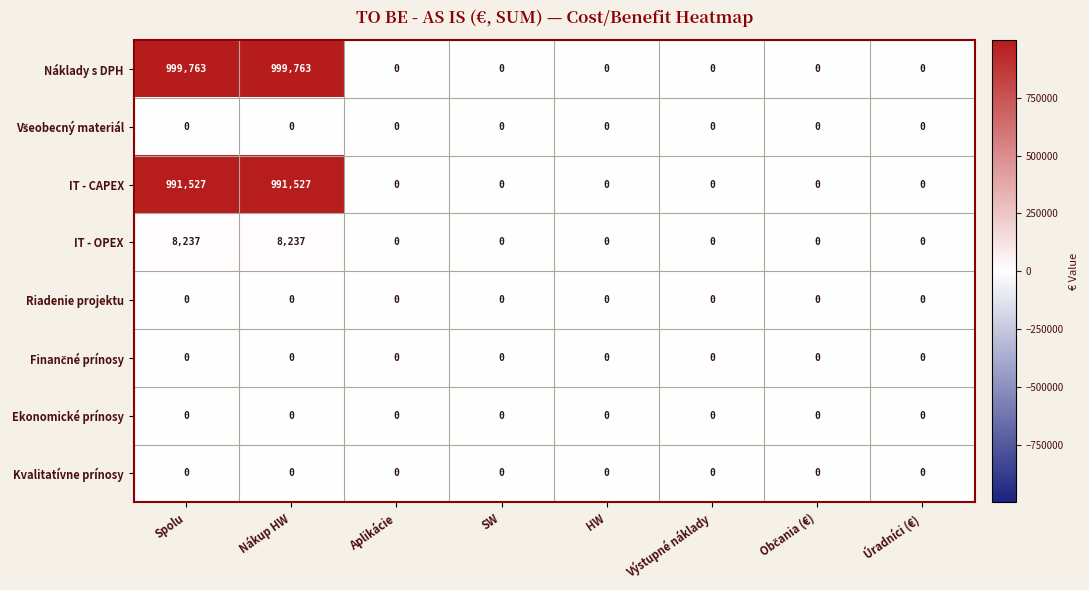

Is it true that IT - CAPEX equals -426170 at HW?

False